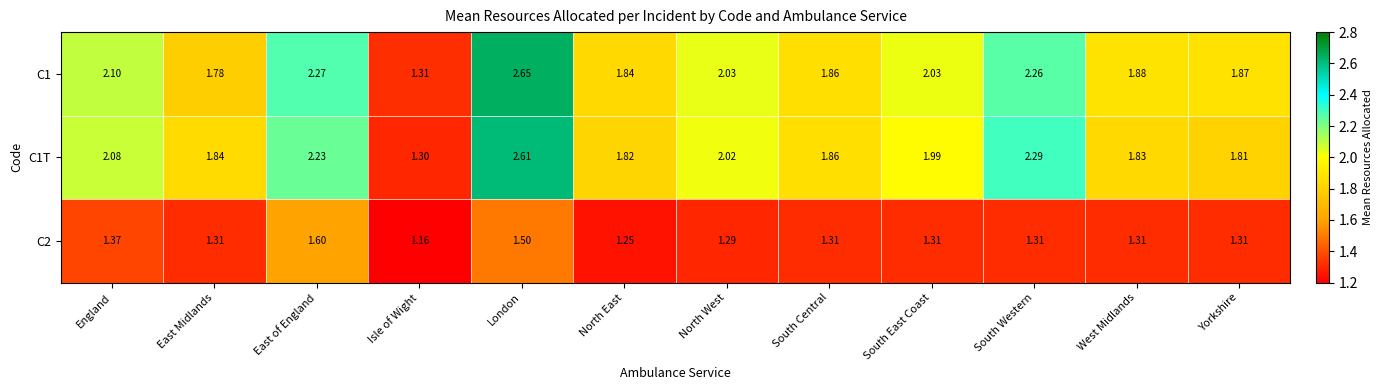

List the labels in order of C1T value, largest first.

London, South Western, East of England, England, North West, South East Coast, South Central, East Midlands, West Midlands, North East, Yorkshire, Isle of Wight